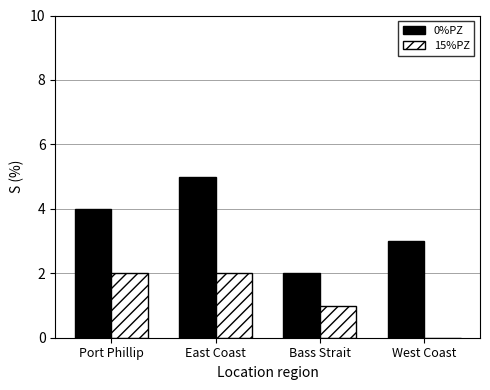

Is it true that 0%PZ equals 8 at East Coast?

False